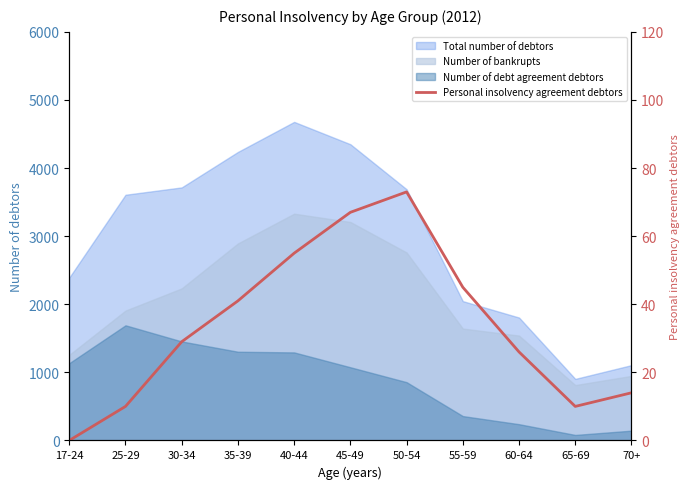

What is the label of the 11th point from the right?

17-24